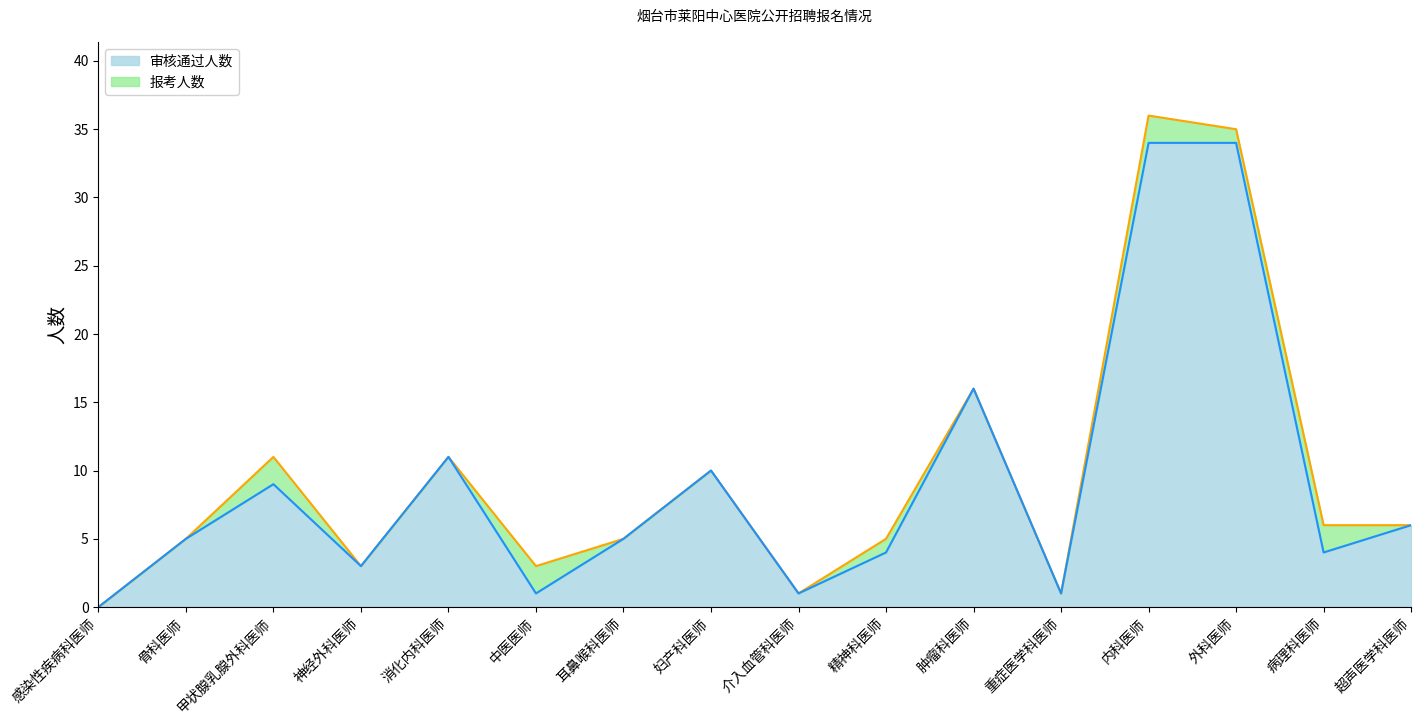

What is the sum of the 报考人数 values at 精神科医师 and 耳鼻喉科医师?

10